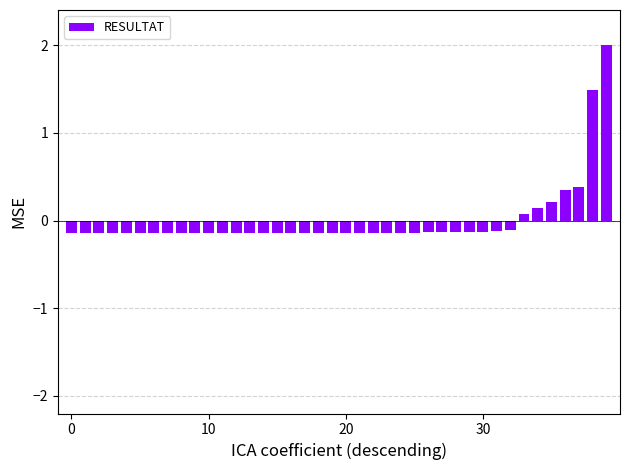

What is the difference between the second highest and second lowest values?

1.6